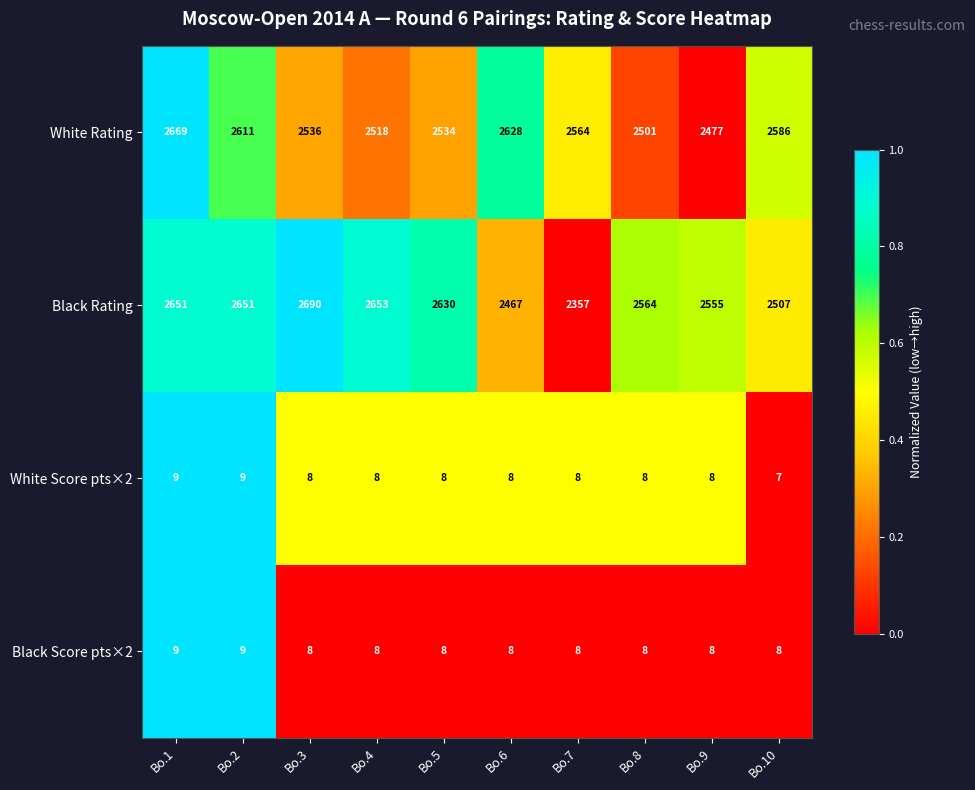

Count the Black Score pts×2 values in the range 8 to 9.

10